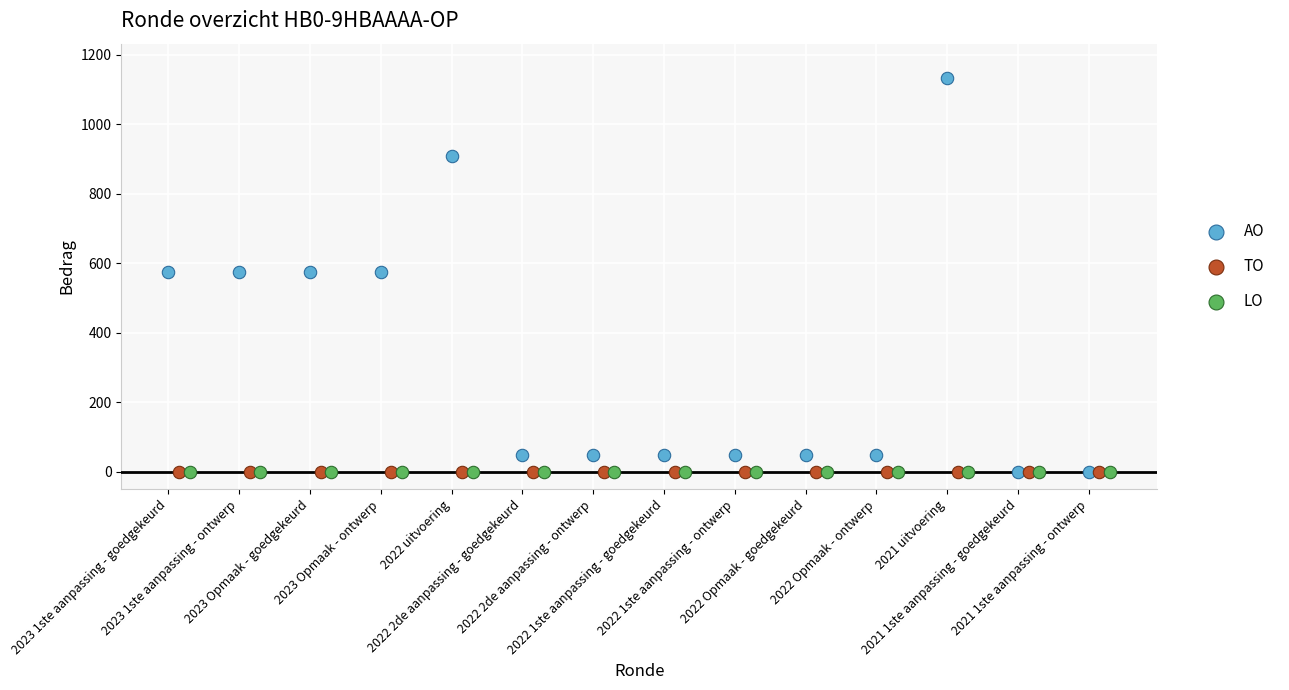

Which series reaches the maximum Y coordinate?

AO